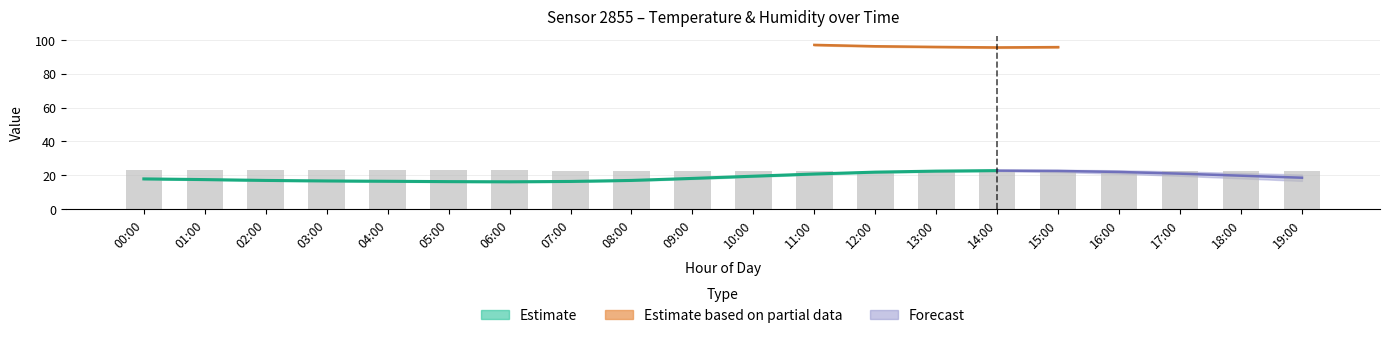

What is the difference between the maximum and second lowest values in the temperature series?

6.5